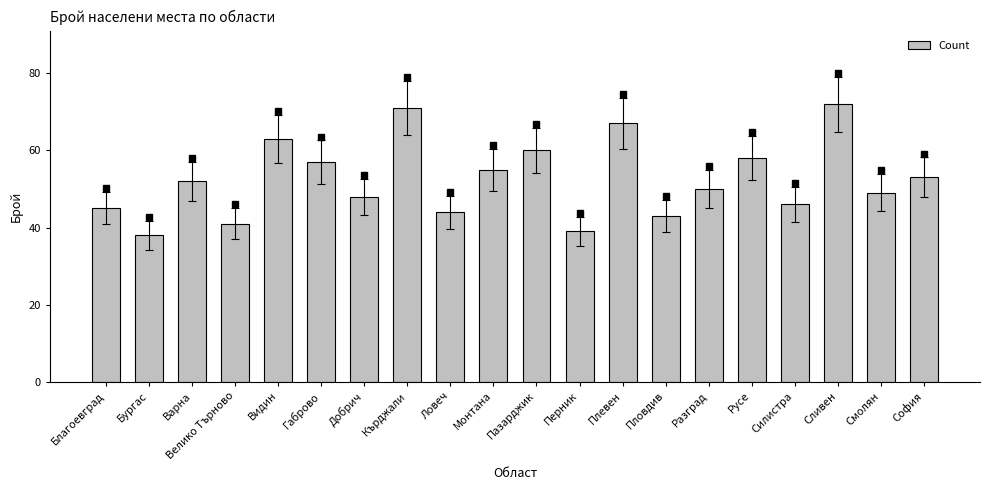

What is the sum of all values?

1051